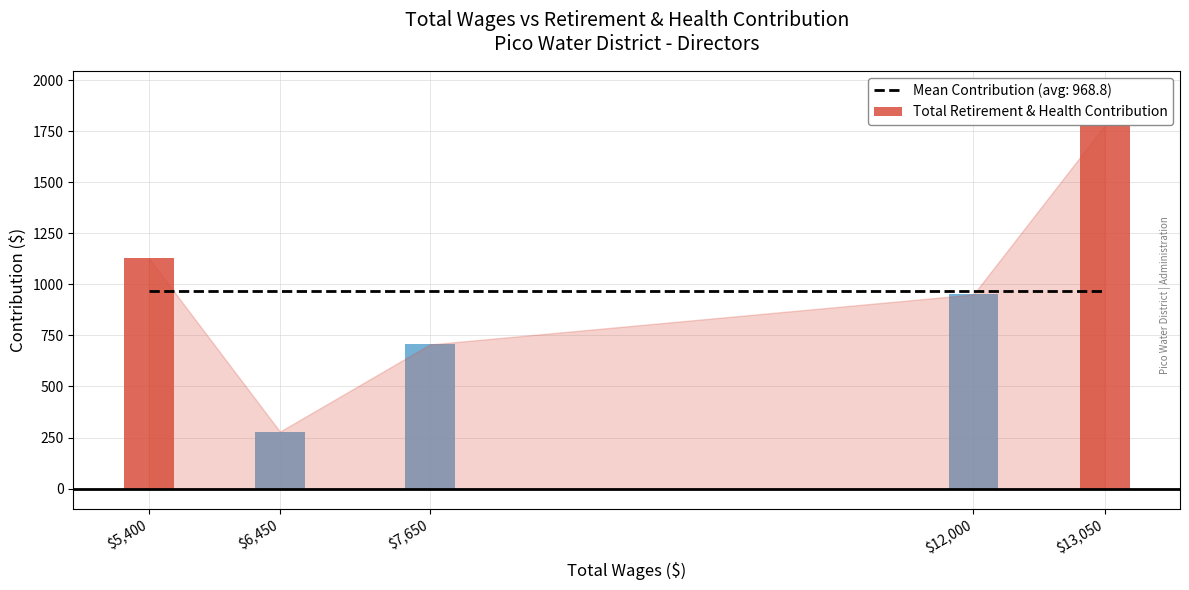

Which has a higher value, 6450 or 13050?

13050